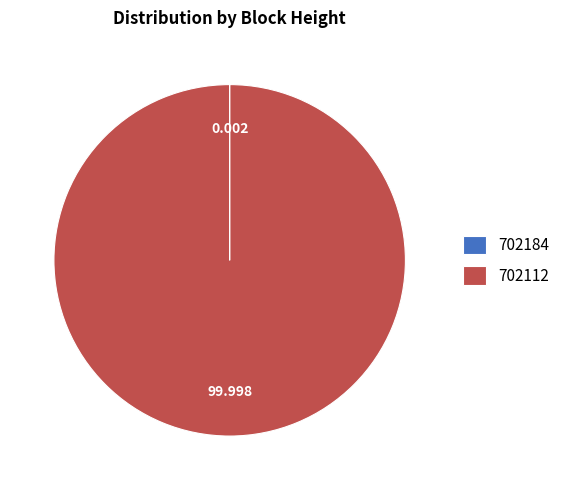

Does any single category account for the majority?

Yes